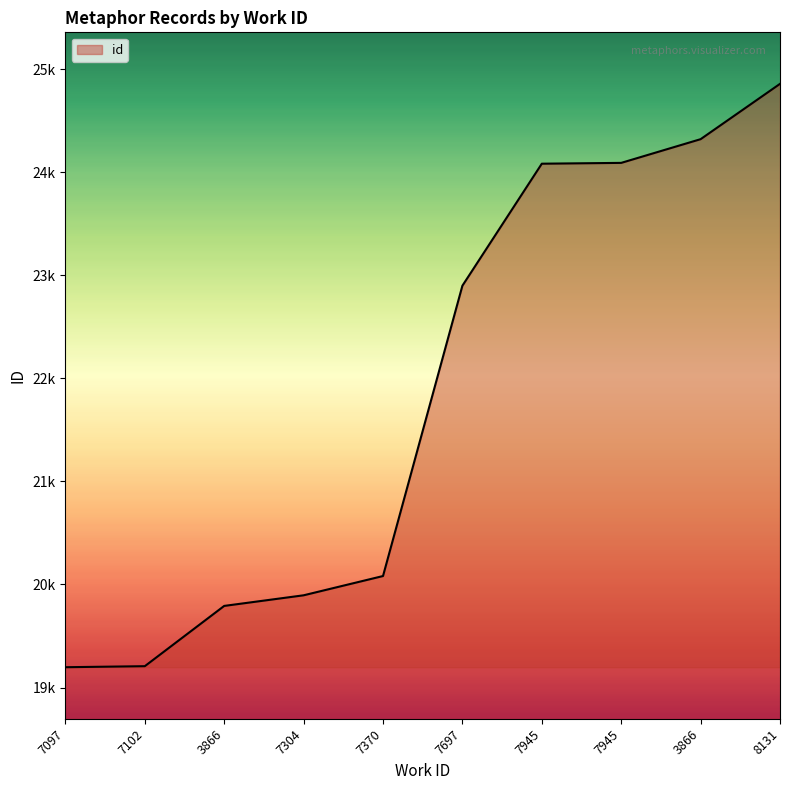

Does the chart have visible grid lines?

No